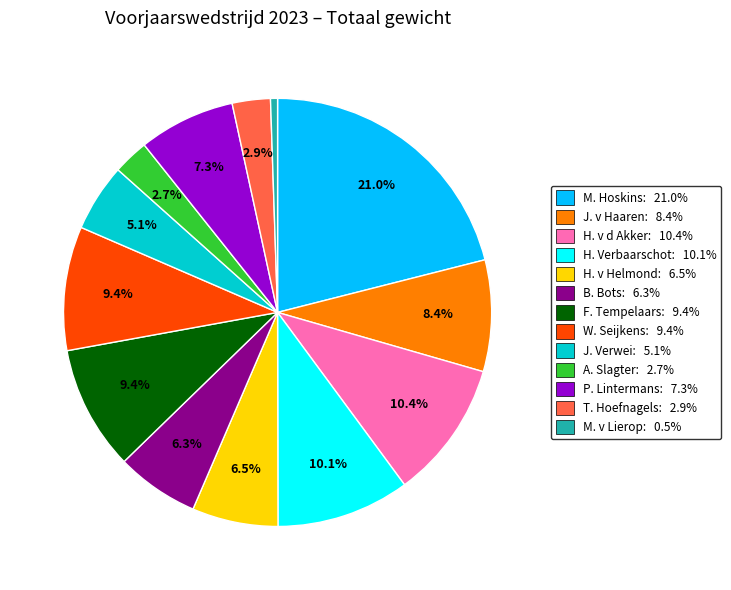

What is the ratio of the value at M. Hoskins to the value at F. Tempelaars?

2.2